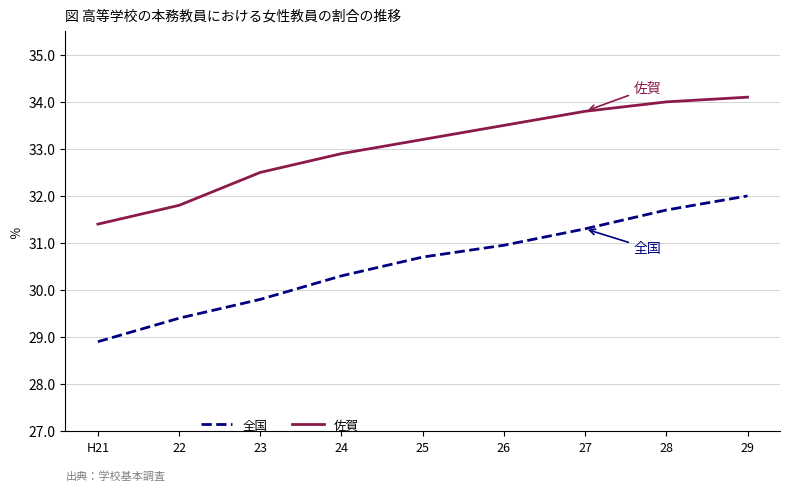

True or false: 全国 has more than 2 points higher than both neighbors.

False